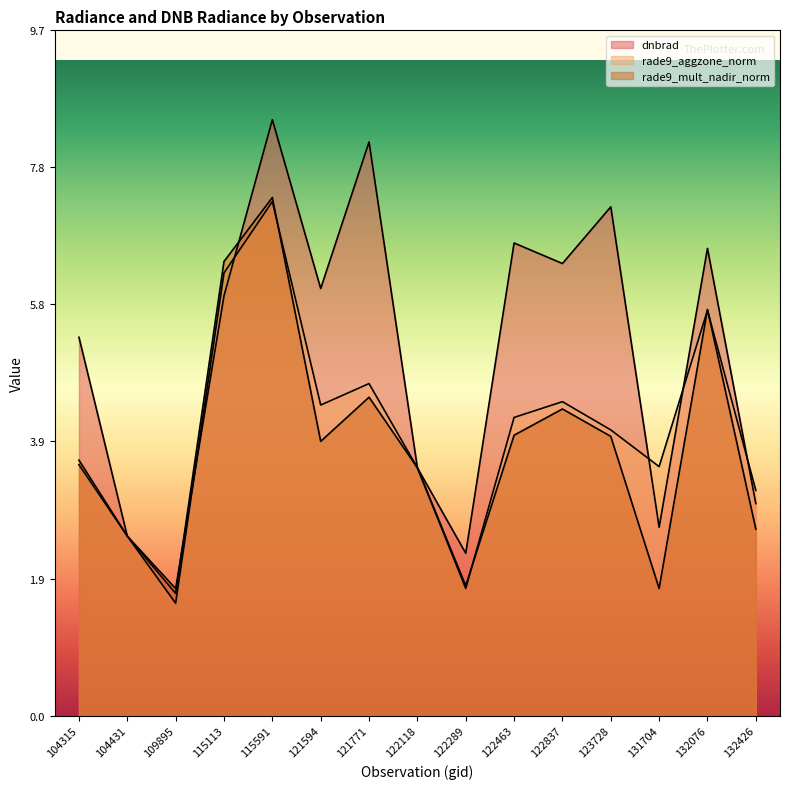

Reading right to left, list all the values displayed in this chart.

dnbrad: 3.0	6.6	2.7	7.2	6.4	6.7	2.3	3.5	8.2	6.1	8.5	6.0	1.8	2.6	5.4
rade9_aggzone_norm: 3.2	5.8	3.5	4.1	4.5	4.2	1.8	3.5	4.7	4.4	7.3	6.3	1.6	2.6	3.6
rade9_mult_nadir_norm: 2.7	5.8	1.8	4.0	4.4	4.0	1.8	3.5	4.5	3.9	7.4	6.5	1.7	2.6	3.6